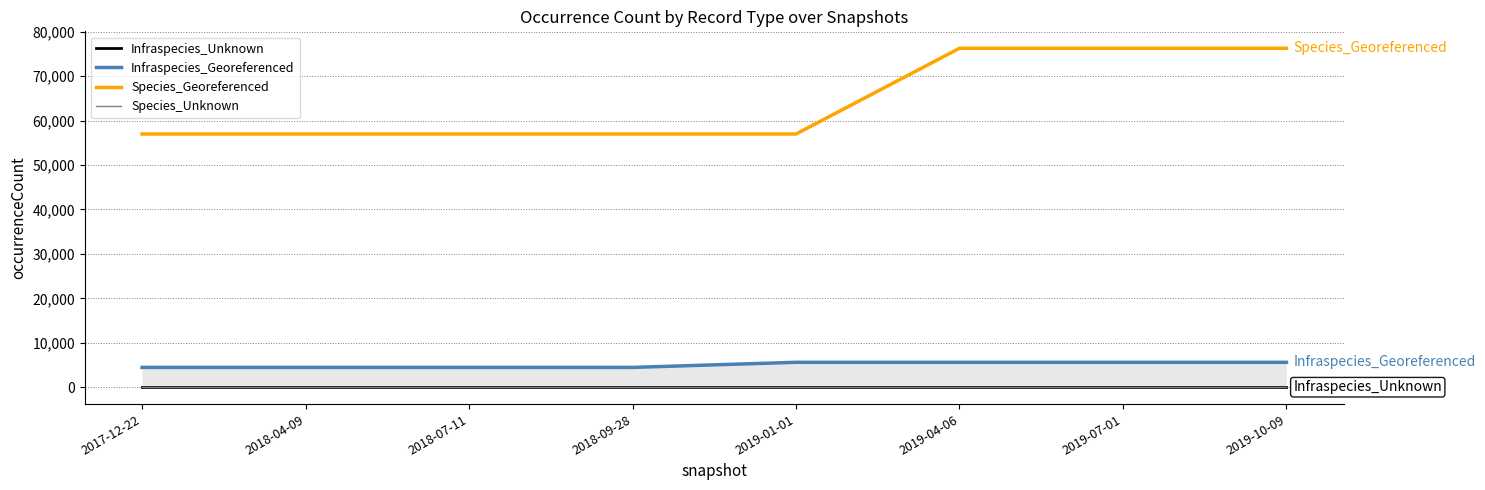

The Infraspecies_Unknown series shows 1 at 2018-09-28. True or false?

False